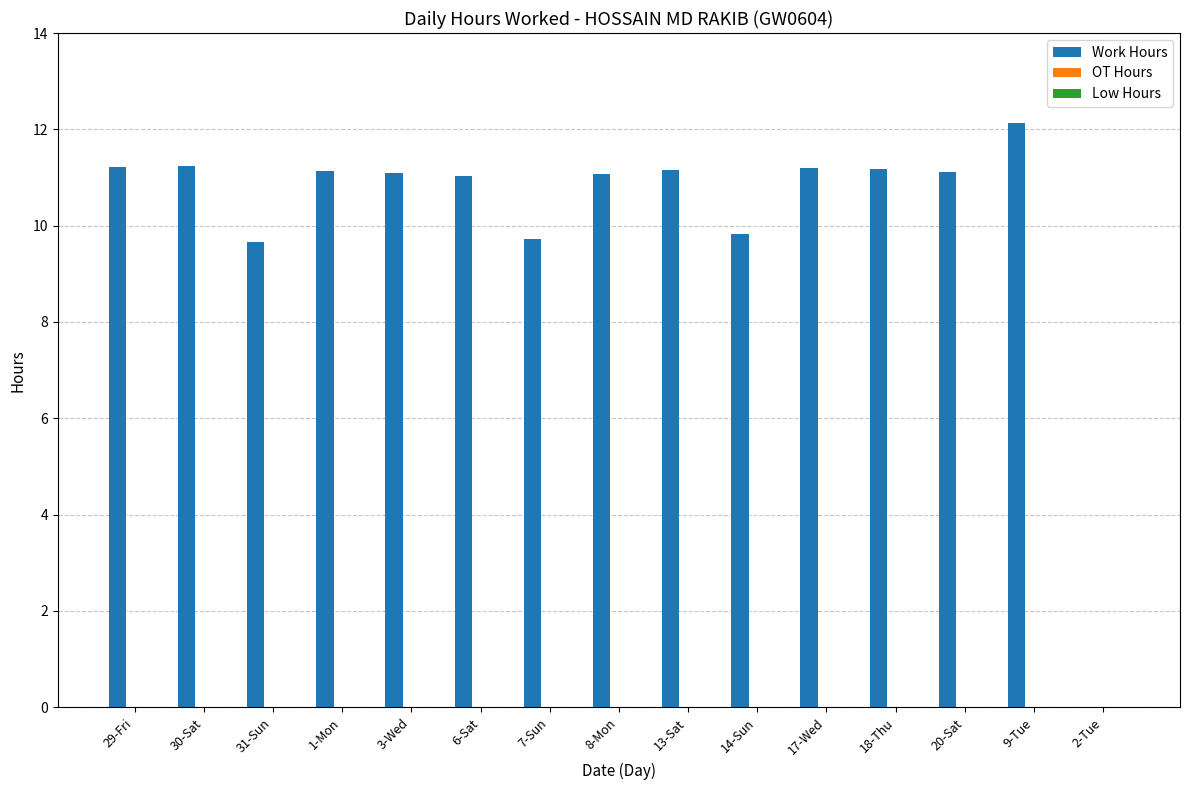

Read the value at 29-Fri.

11.2